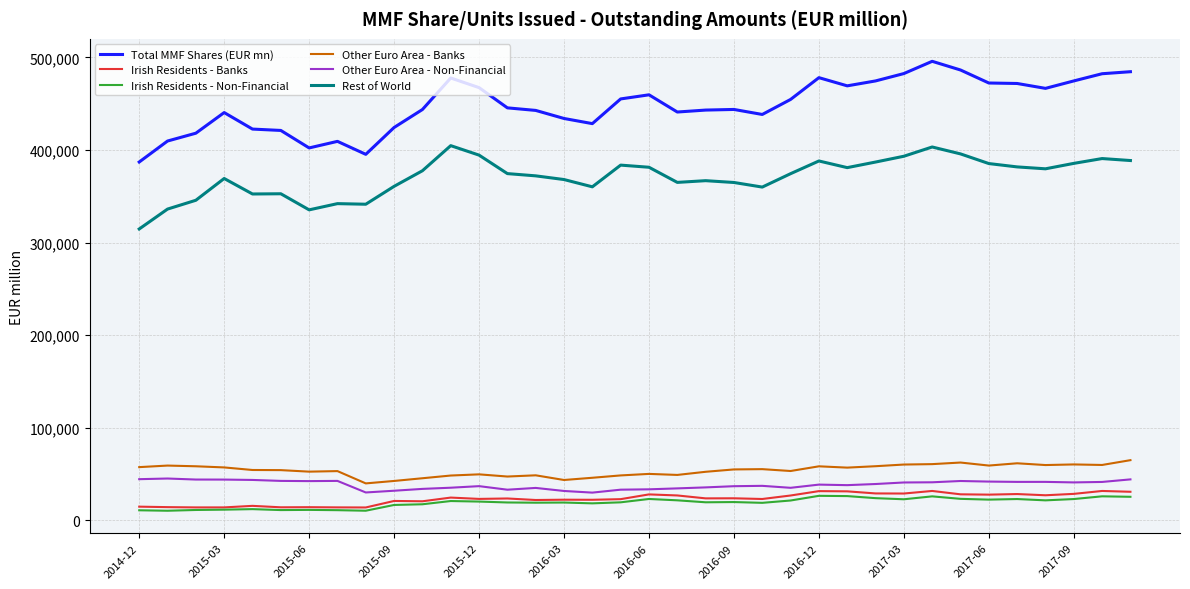

Which series has the widest spread of values?

Total MMF Shares (EUR mn)